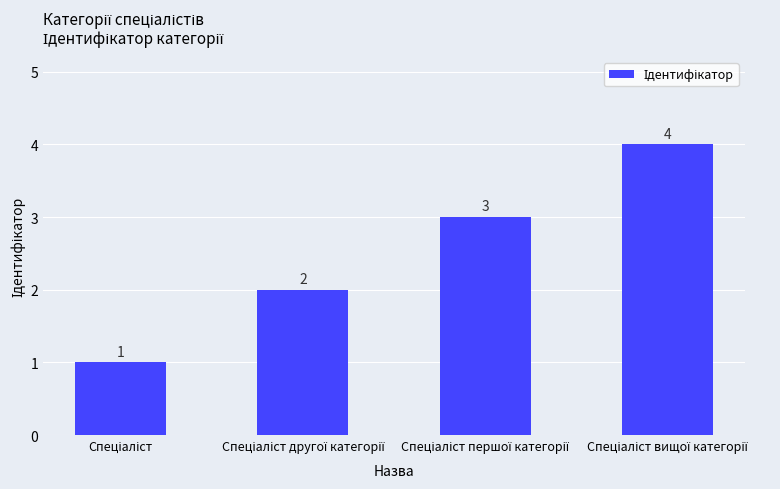

What is the value of the 3rd bar from the left?

3